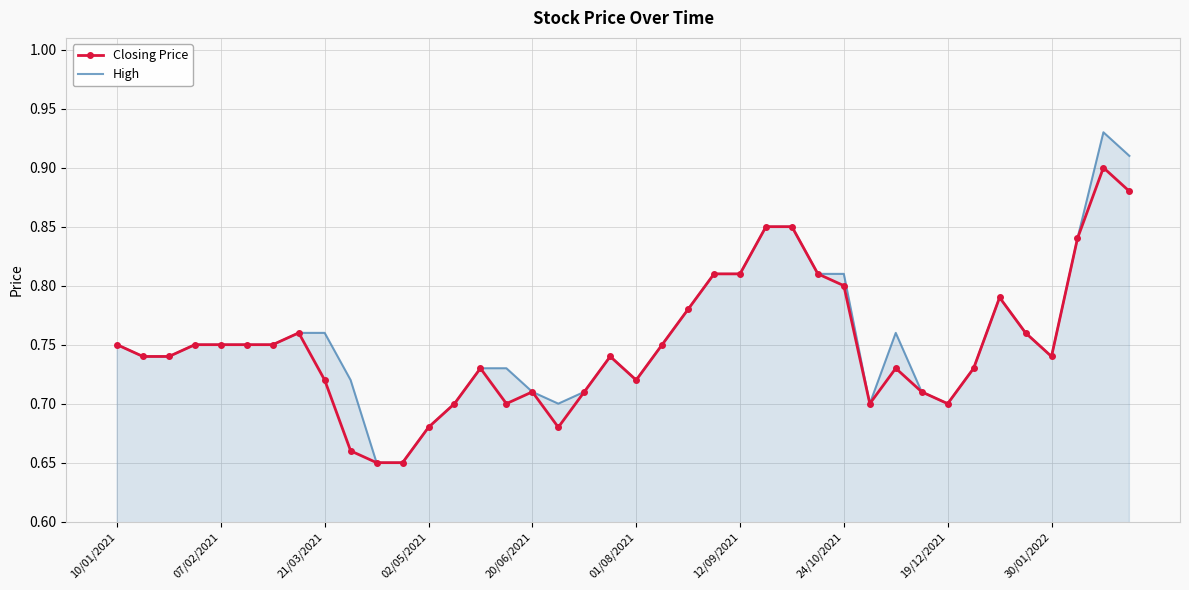

Which series has the widest spread of values?

High